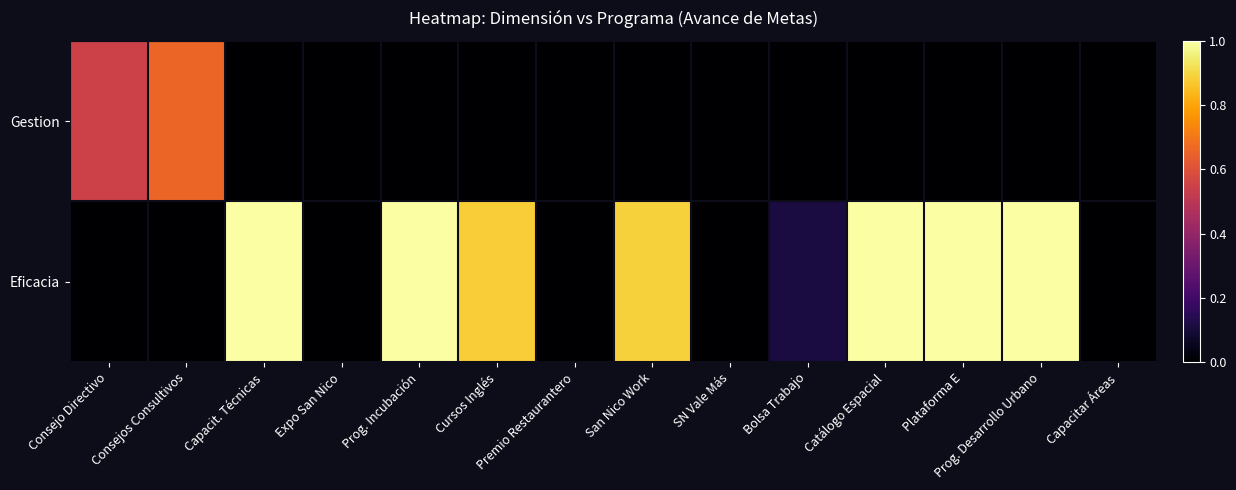

At how many categories does at least one series exceed 0?

10